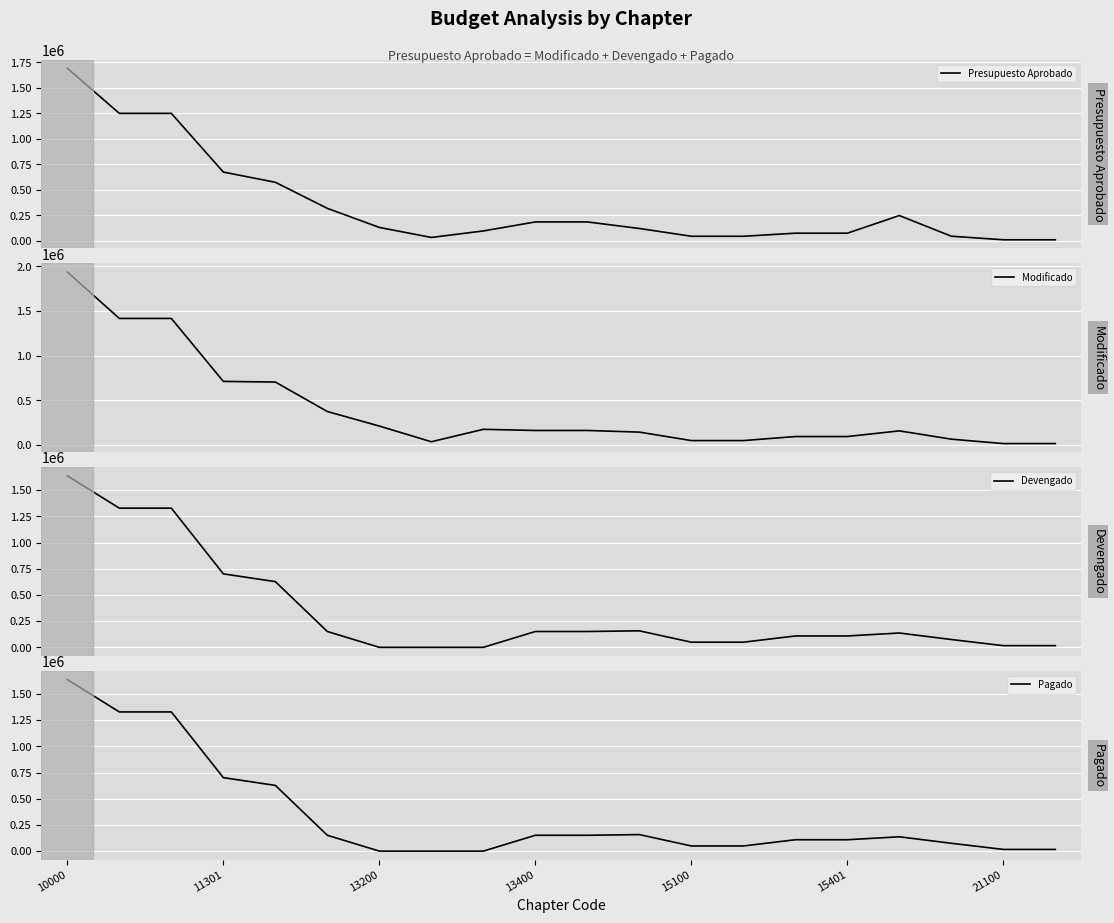

The value of Modificado at 10 is 288008.6. True or false?

False